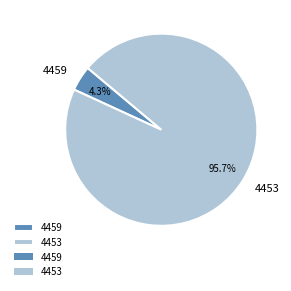

Rank the categories by value from highest to lowest.

4453, 4459